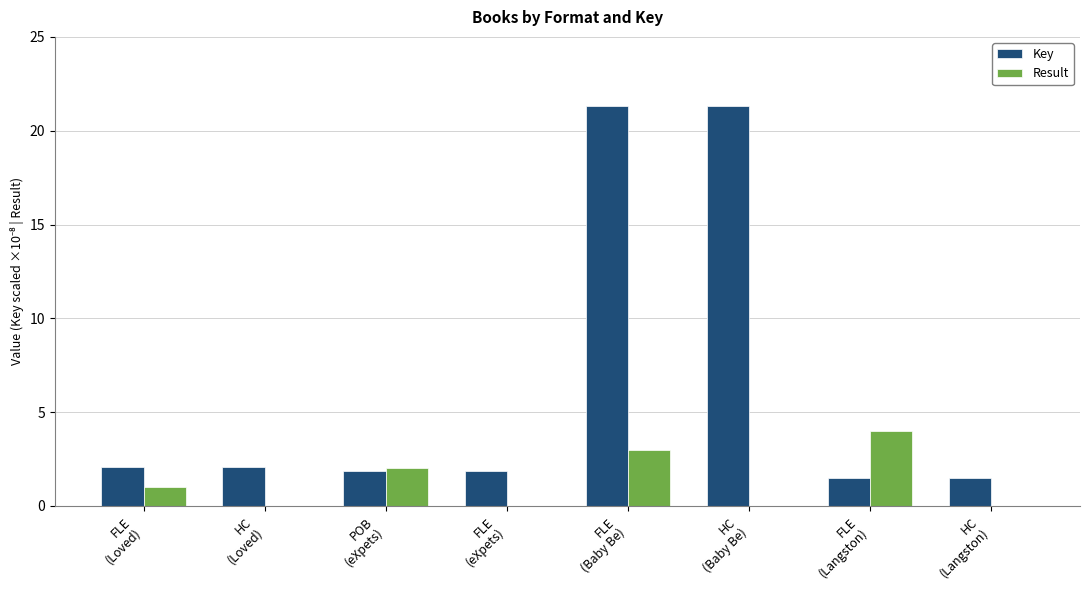

Which series has the largest total across all categories?

Key